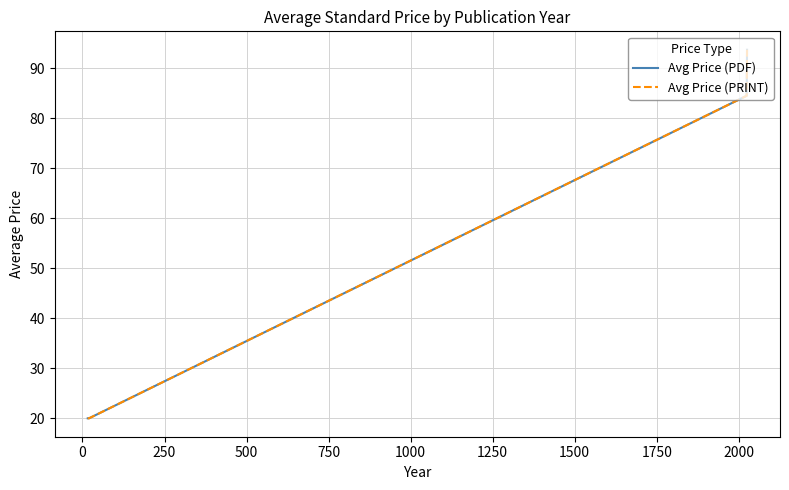

Does the chart display data point markers on the line(s)?

No